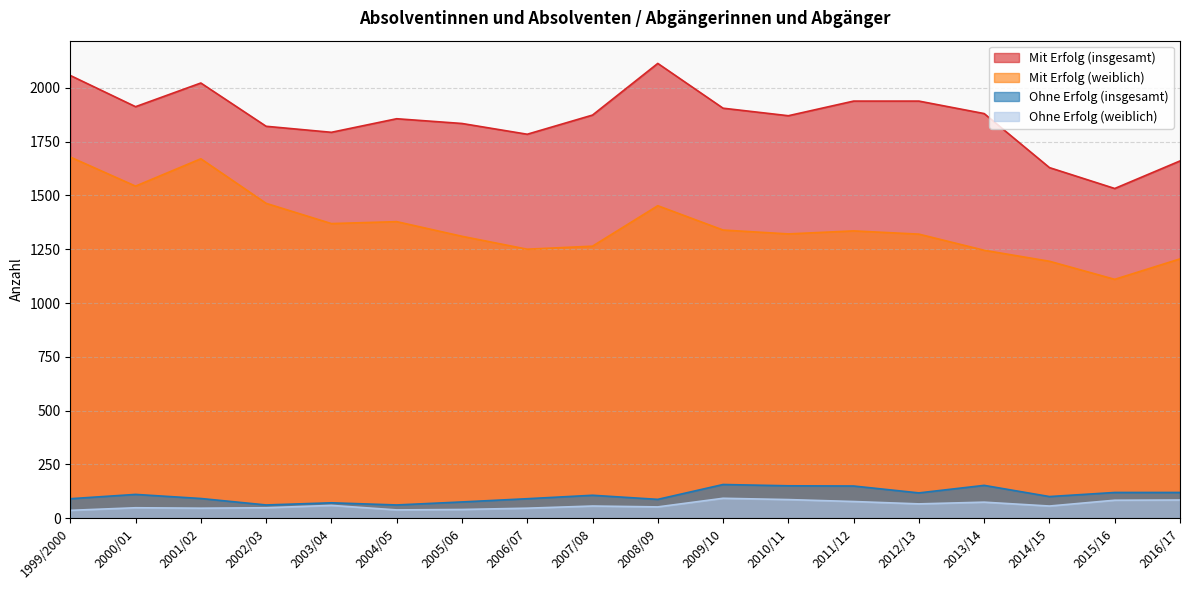

Where does the Ohne Erfolg (weiblich) series first go above 57?

2003/04